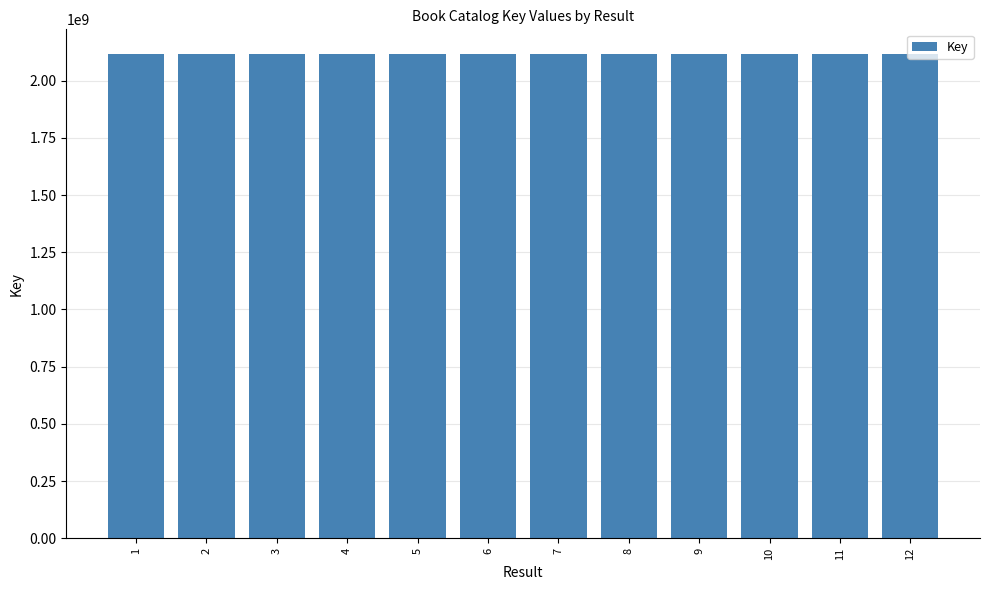

What is the value of the 5th bar from the left?

2117892111